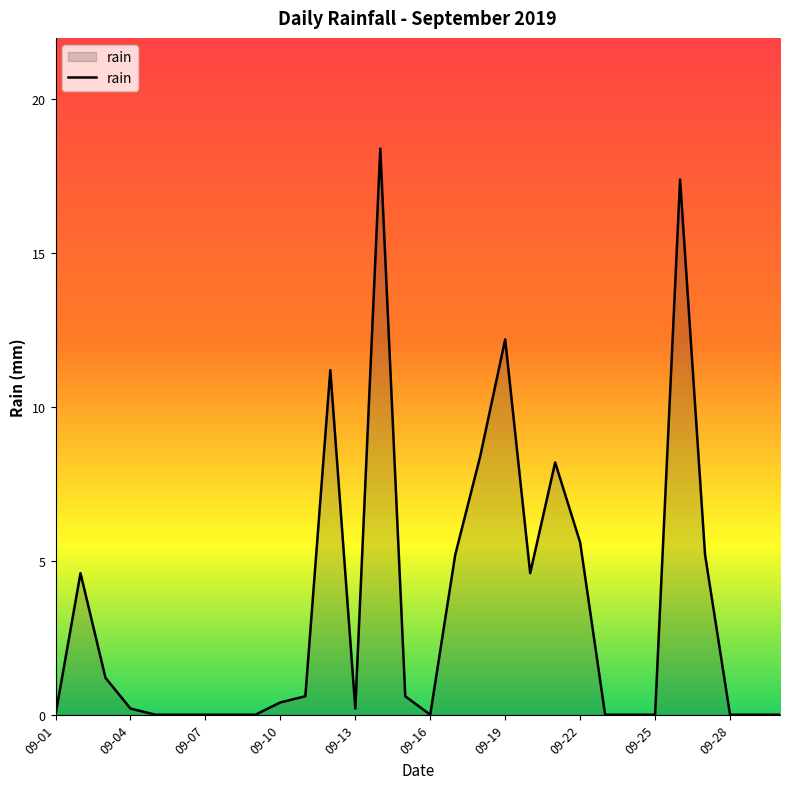

What is the maximum value shown in the chart?

18.4